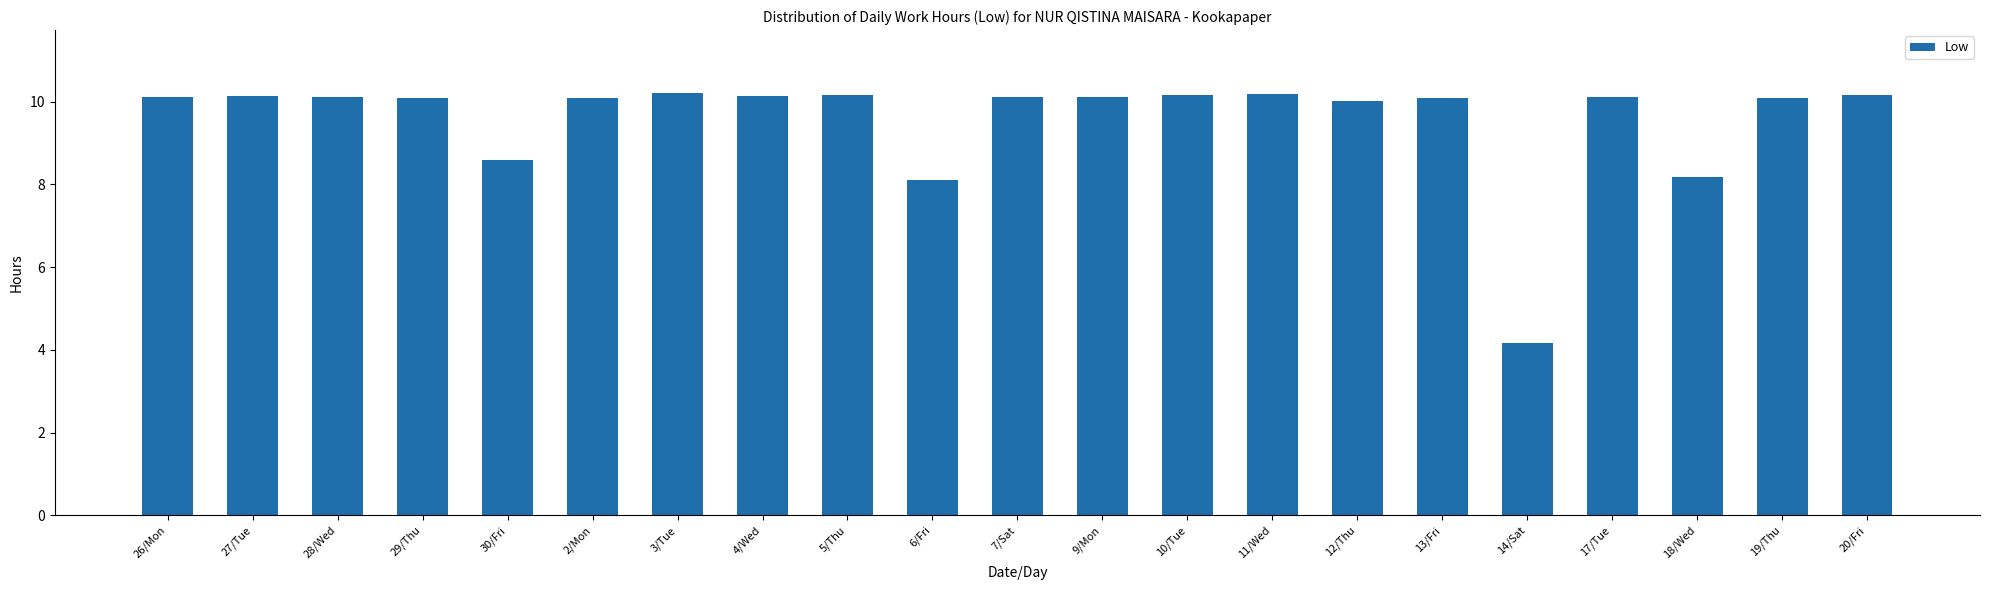

At which category does the chart reach its minimum across all series?

14/Sat